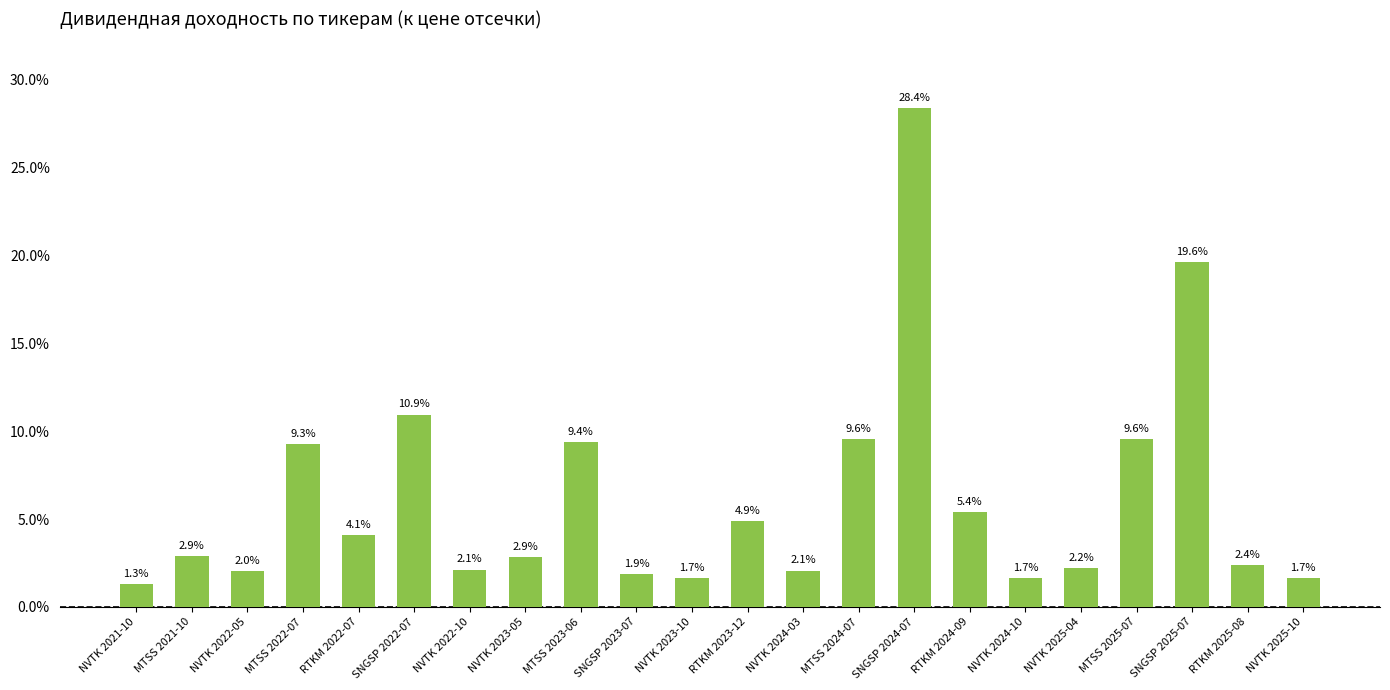

What is the change in value from MTSS 2021-10 to NVTK 2024-10?

-1.2